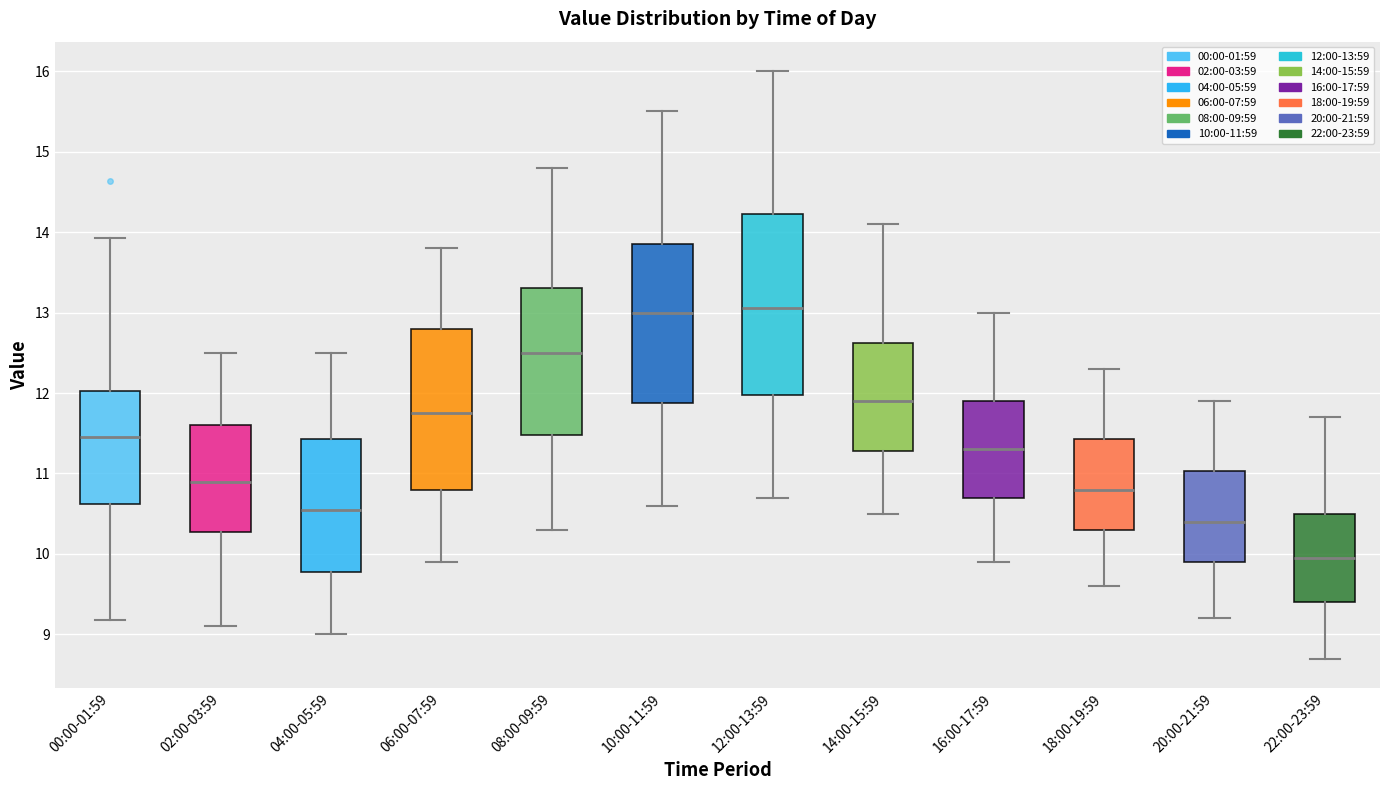

Comparing the boxes themselves (not the whiskers), which one is the tallest?

12:00-13:59